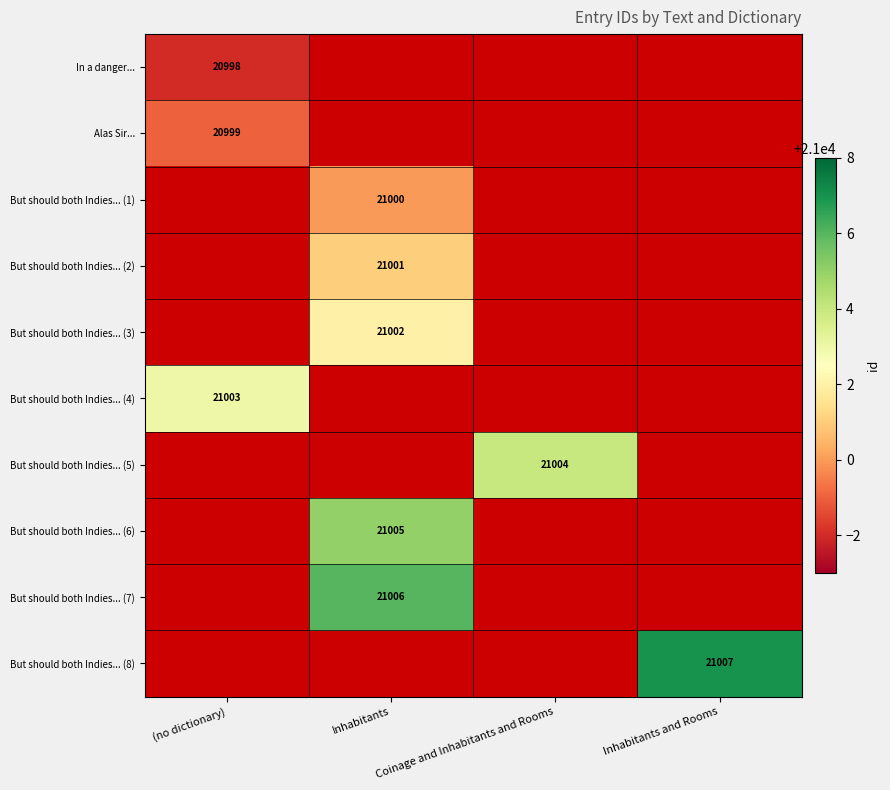

The But should both Indies... (2) series shows 5911.7 at Inhabitants. True or false?

False